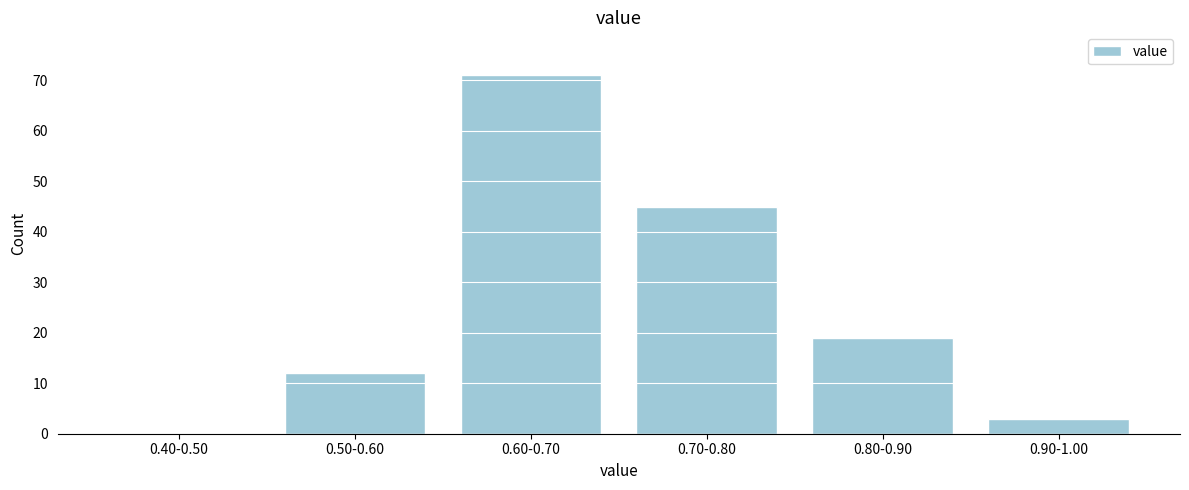

Reading right to left, list all the values displayed in this chart.

0.90-1.00=3	0.80-0.90=19	0.70-0.80=45	0.60-0.70=71	0.50-0.60=12	0.40-0.50=0